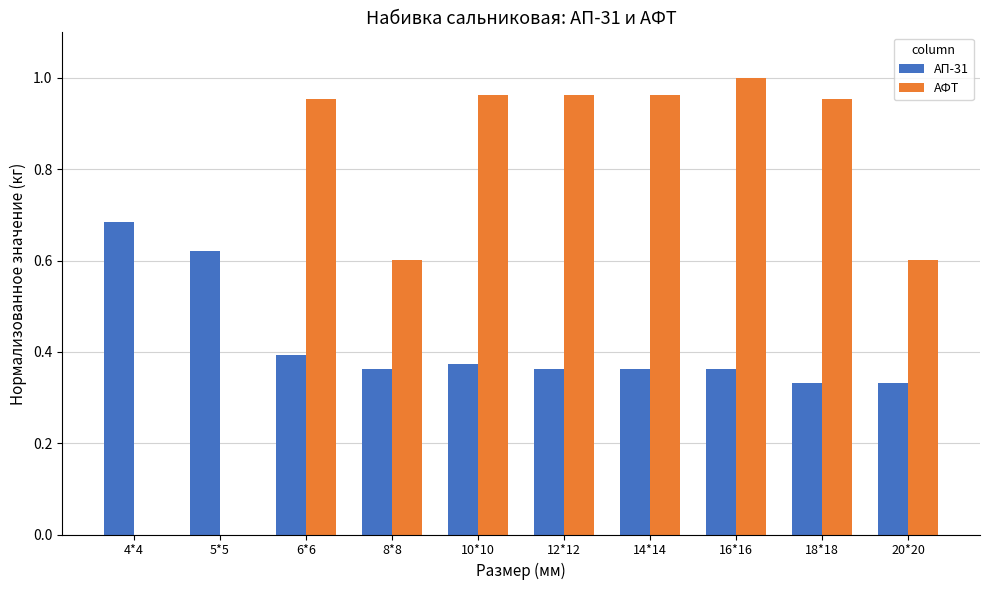

At which category does the chart reach its peak across all series?

16*16